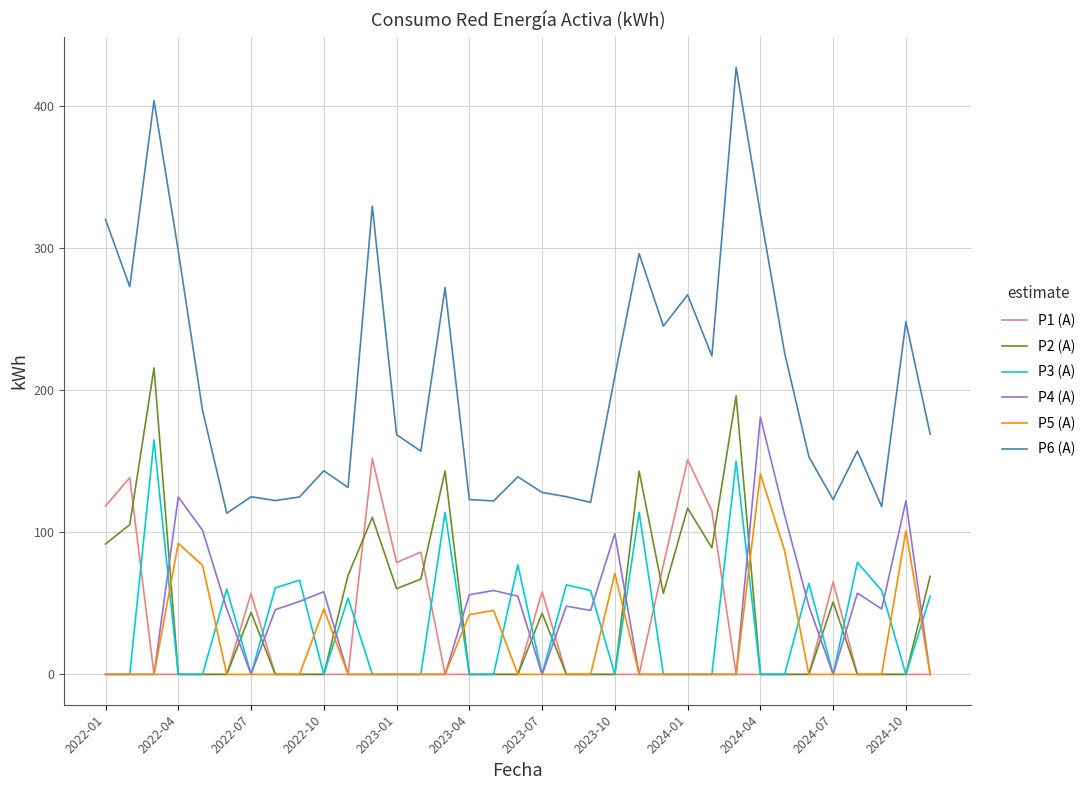

What is the maximum value shown in the chart?

427.0